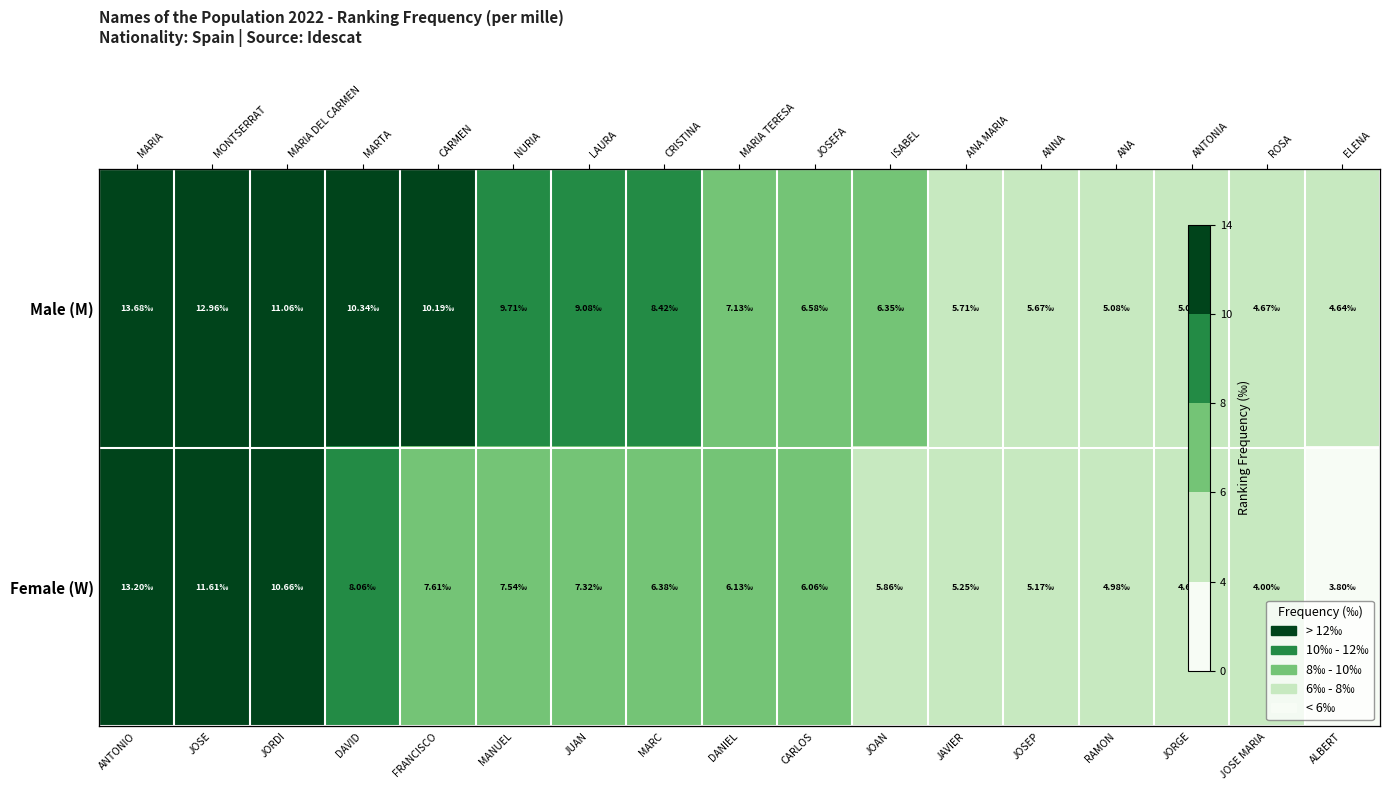

Which series has the largest range (max minus min)?

Female (W)